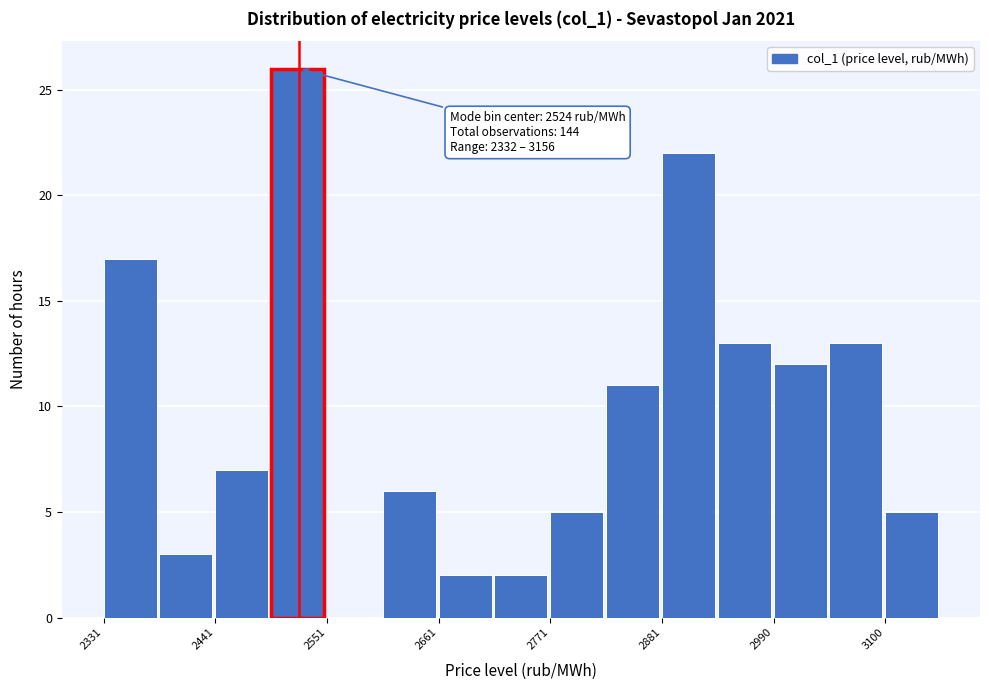

Around what value on the x-axis is the tallest bar? Give the approximate position of its centre, as read against the axis.

2520